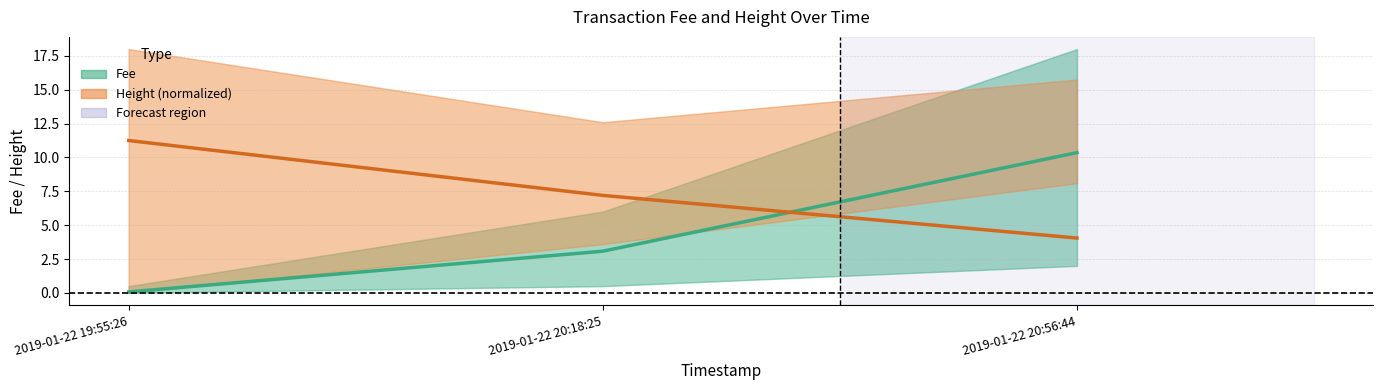

What is the label of the 1st point from the left?

2019-01-22 19:55:26